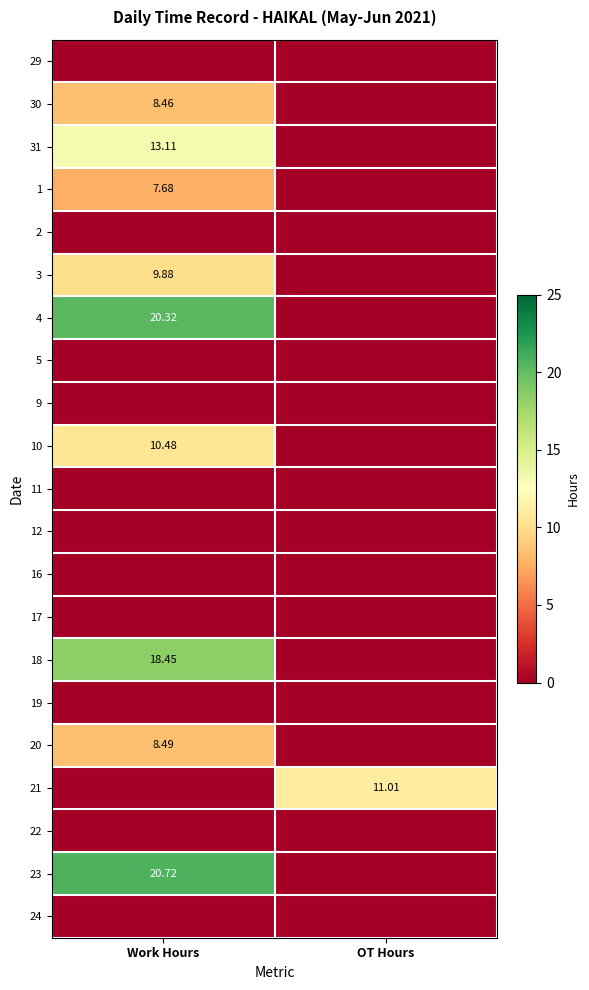

The 30 series shows 14.9 at Work Hours. True or false?

False